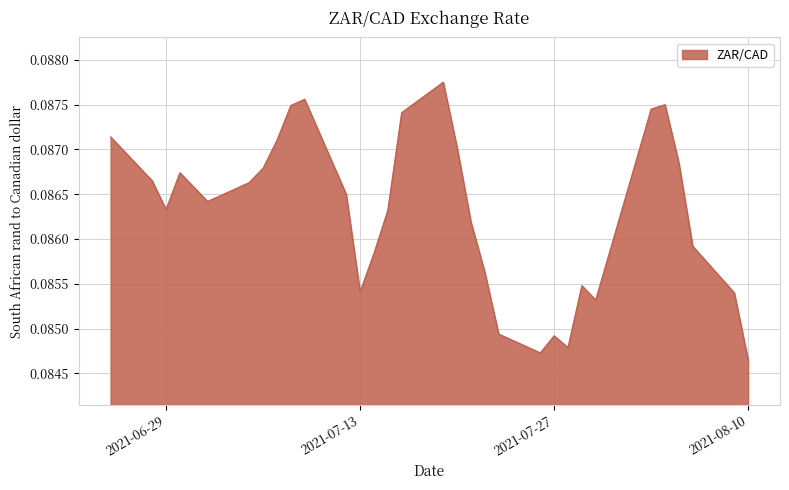

Does the chart have visible grid lines?

Yes